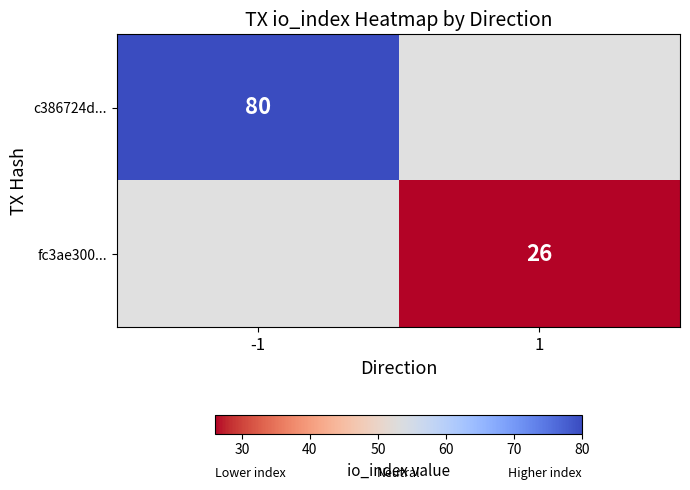

At how many categories does at least one series exceed 71?

1